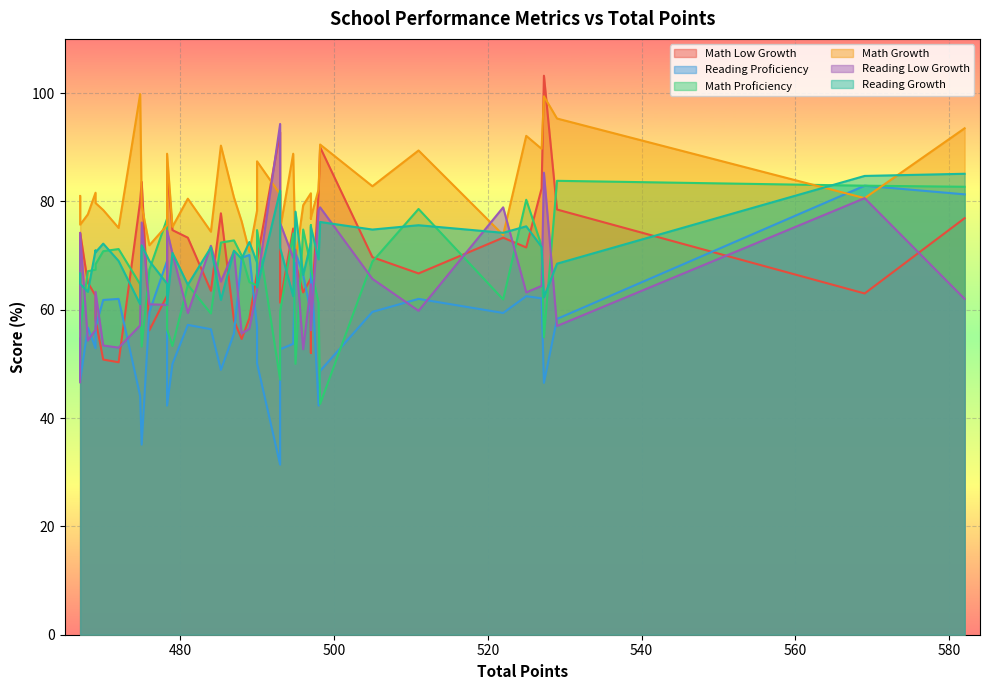

At 0, list the series in order from largest to smallest.

Math Growth, Reading Growth, Math Proficiency, Reading Proficiency, Math Low Growth, Reading Low Growth